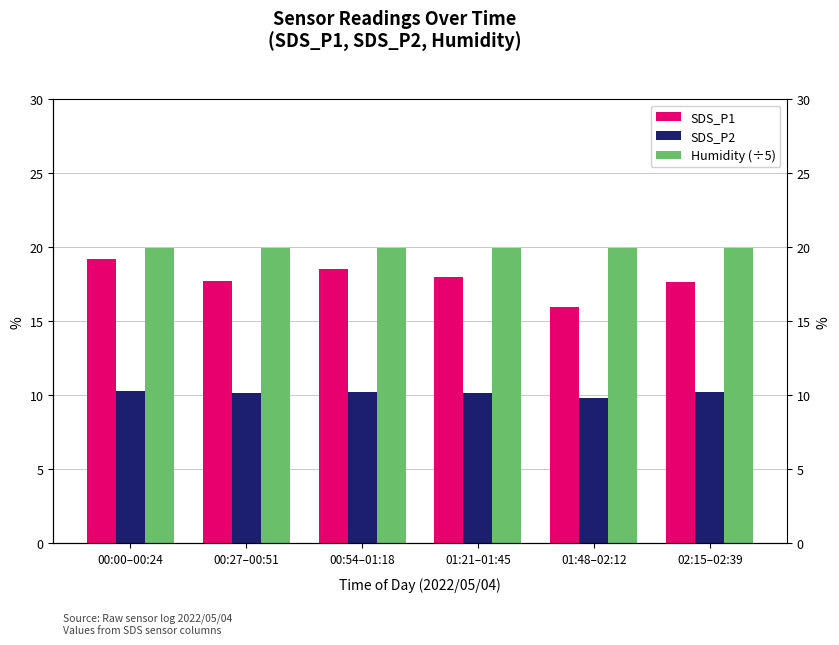

Read the SDS_P2 value at 00:00–00:24.

10.3